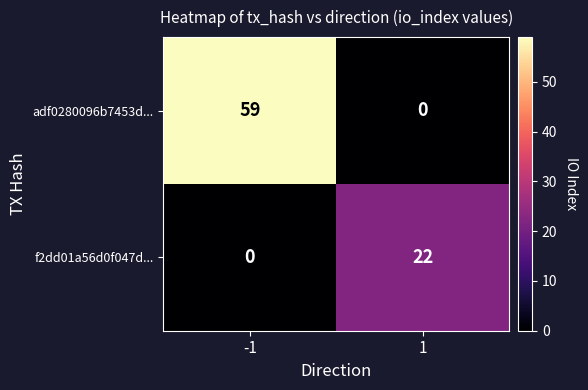

What is the sum of all adf0280096b7453d... values?

59